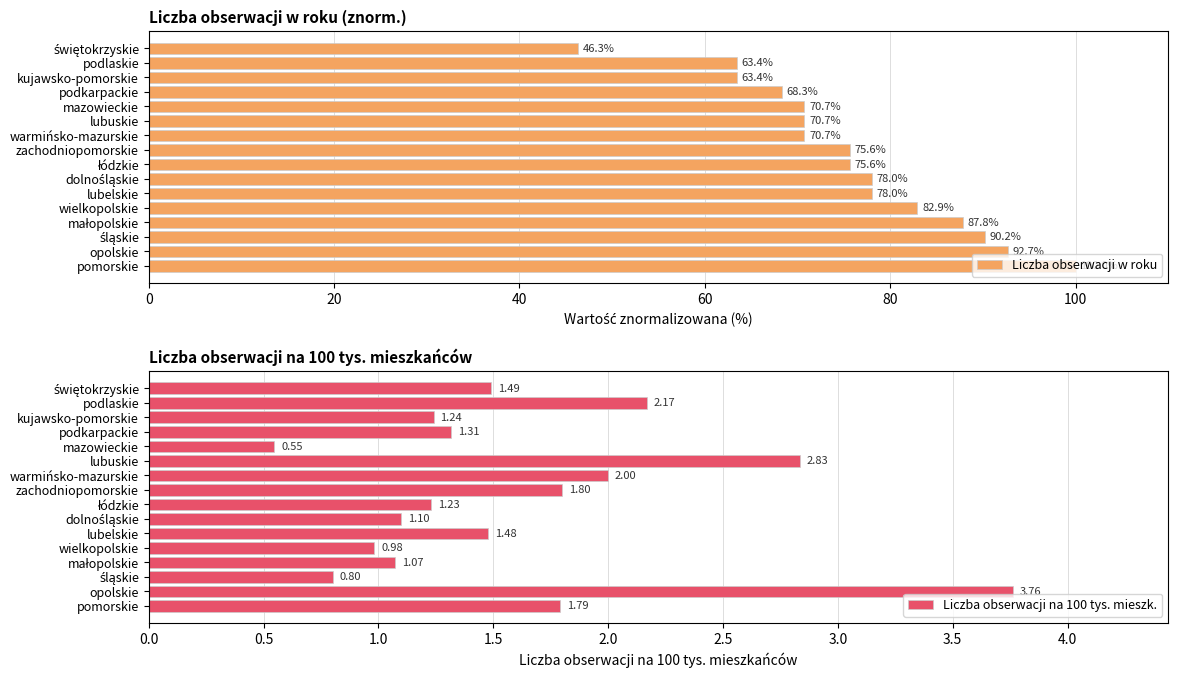

Is it true that Liczba obserwacji w roku equals 70.7 at warmińsko-mazurskie?

True